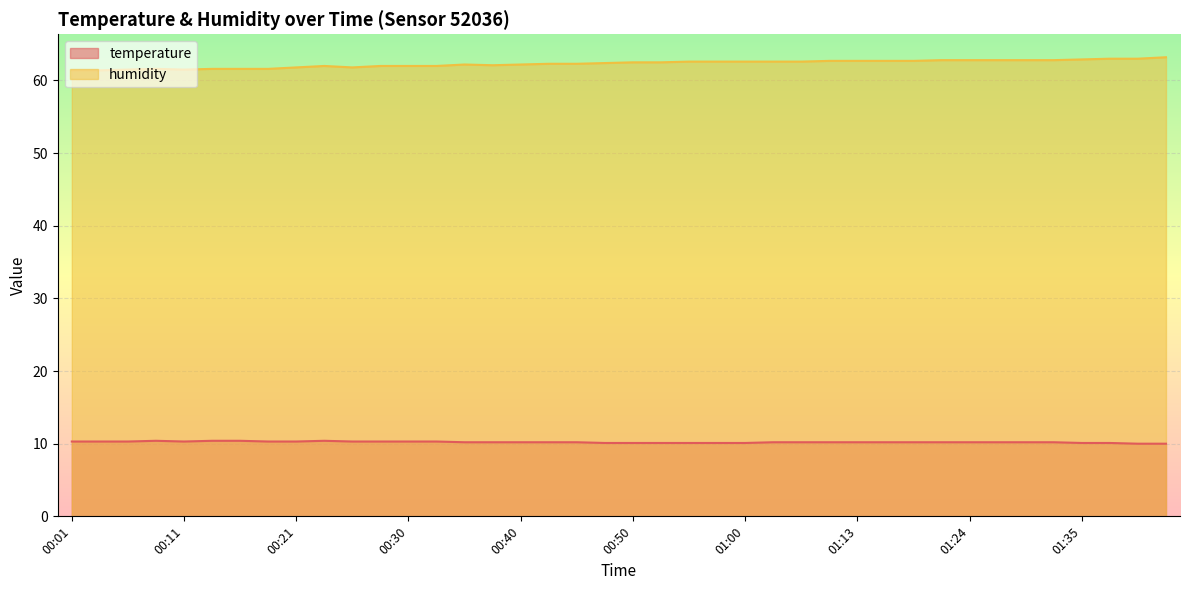

List the series in order of their overall mean, lowest first.

temperature, humidity